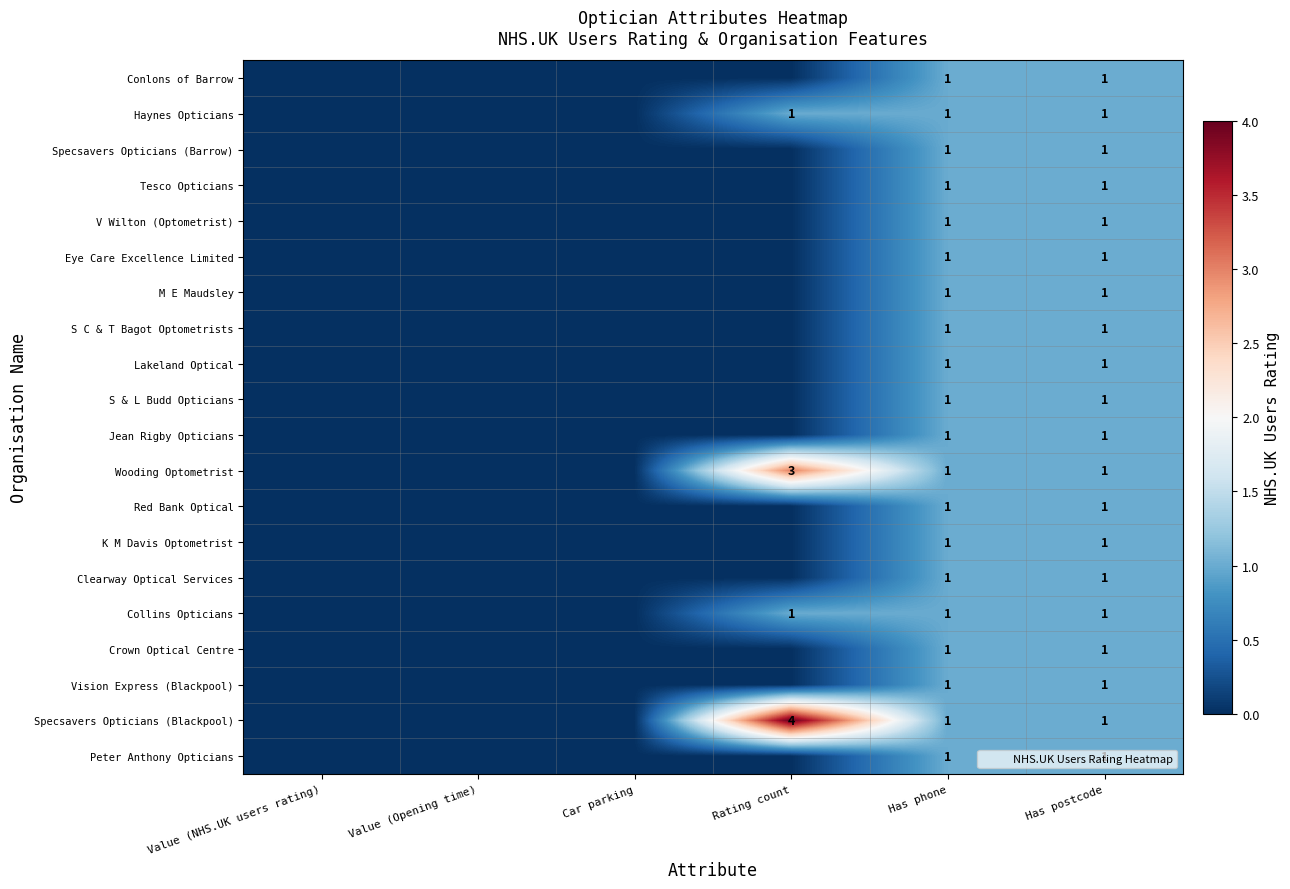

What is the total value across all series at Has postcode?

20